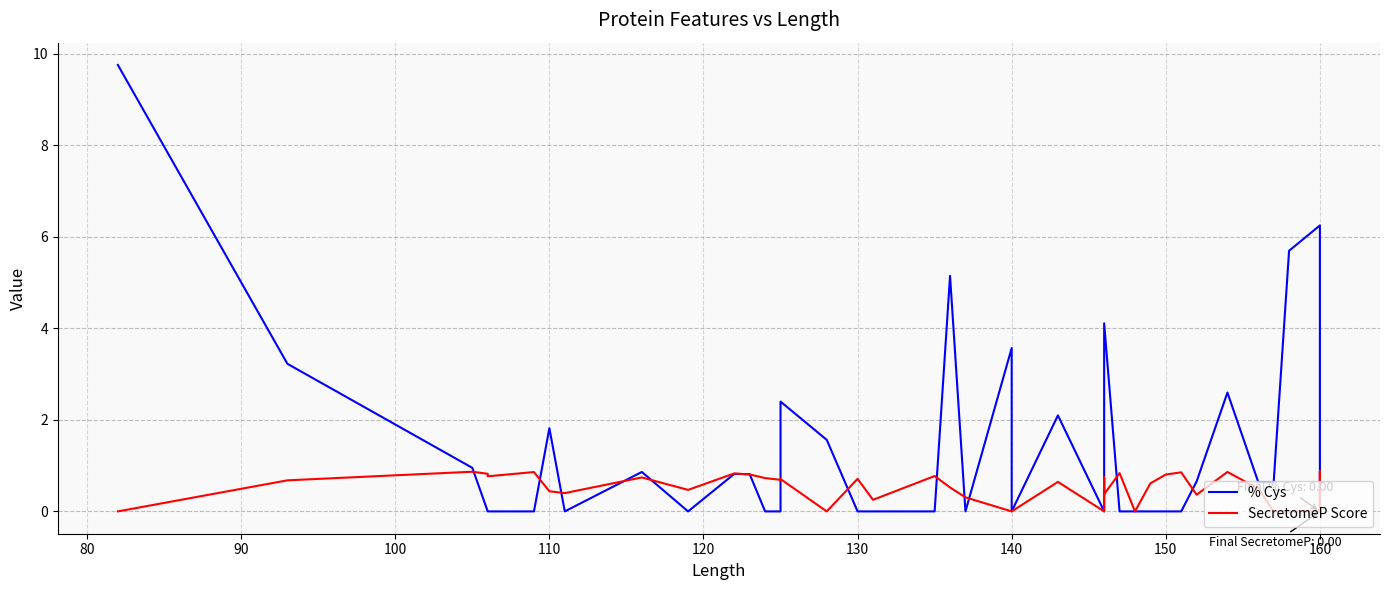

What is the spread (max minus min) of values at 130?

0.7